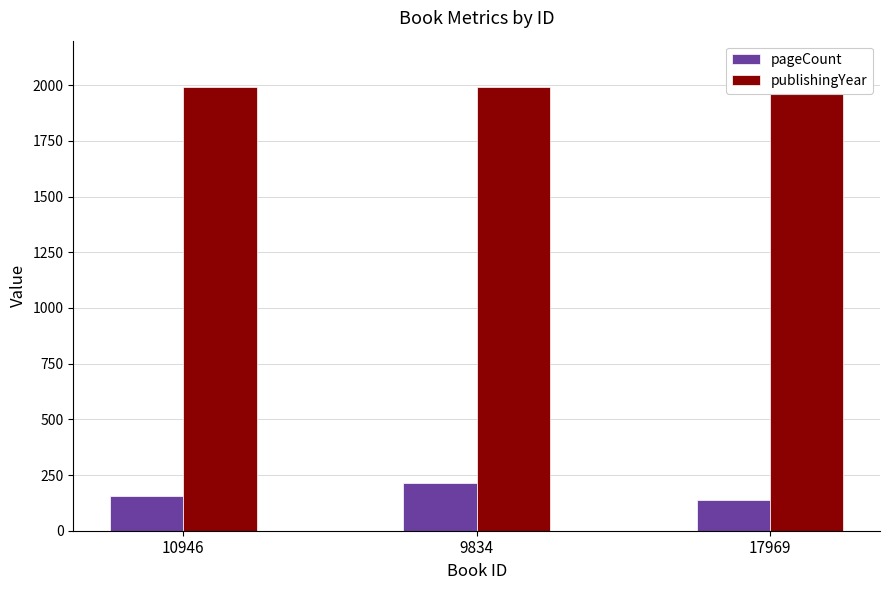

Reading right to left, extract all data points from this chart.

pageCount: 17969=136	9834=214	10946=158
publishingYear: 17969=1994	9834=1992	10946=1992